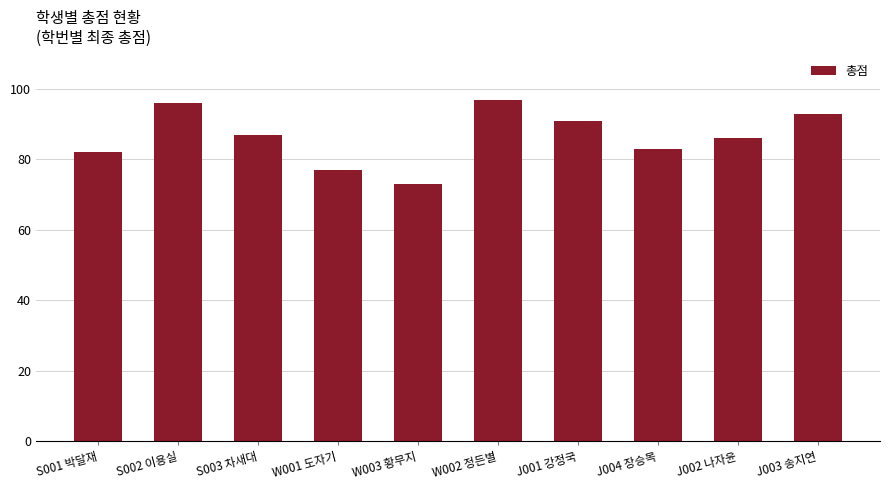

List the labels in order of value, smallest first.

W003 황무지, W001 도자기, S001 박달재, J004 장승목, J002 나자윤, S003 차새대, J001 강정국, J003 송지연, S002 이용실, W002 정든별